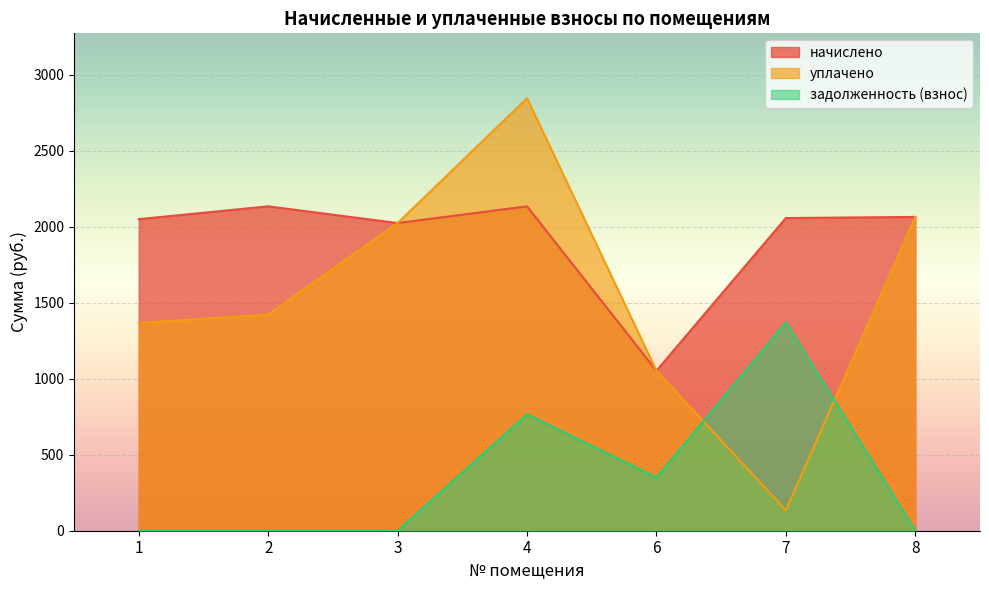

What is the average value of the уплачено series?

1558.3